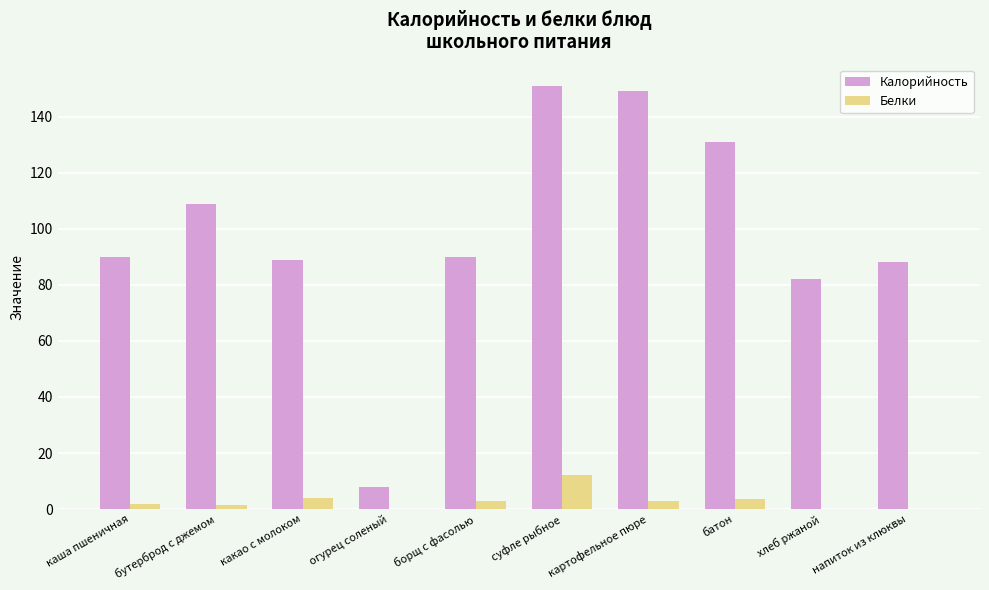

Which series has the widest spread of values?

Калорийность